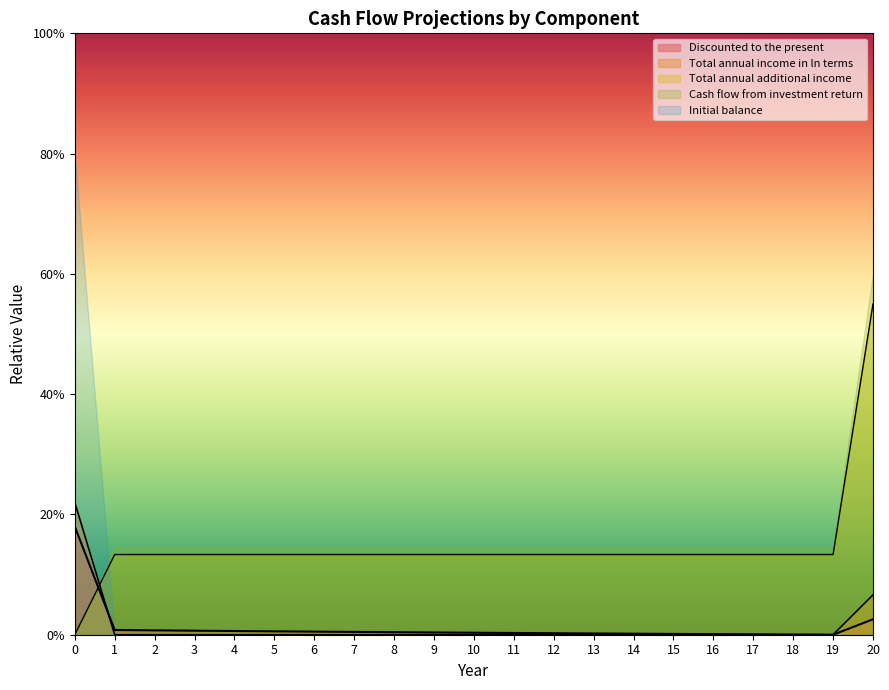

What is the sum of all Initial balance values?

0.3